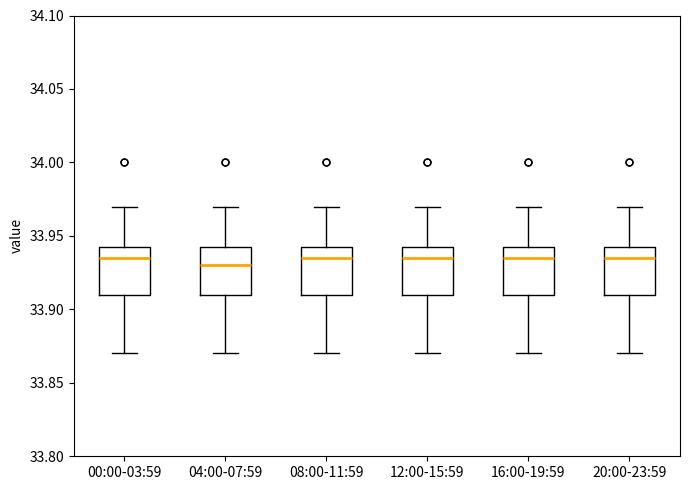

Reading left to right, read every box against the y-axis: the position of its median line, the range the box covers, and the ends of its whiskers. The values are not printed on the chart, so give them approximately, as read against the axis.

00:00-03:59: median 33.935, box 33.910 to 33.945, whiskers 33.870 to 33.970
04:00-07:59: median 33.930, box 33.910 to 33.945, whiskers 33.870 to 33.970
08:00-11:59: median 33.935, box 33.910 to 33.945, whiskers 33.870 to 33.970
12:00-15:59: median 33.935, box 33.910 to 33.945, whiskers 33.870 to 33.970
16:00-19:59: median 33.935, box 33.910 to 33.945, whiskers 33.870 to 33.970
20:00-23:59: median 33.935, box 33.910 to 33.945, whiskers 33.870 to 33.970